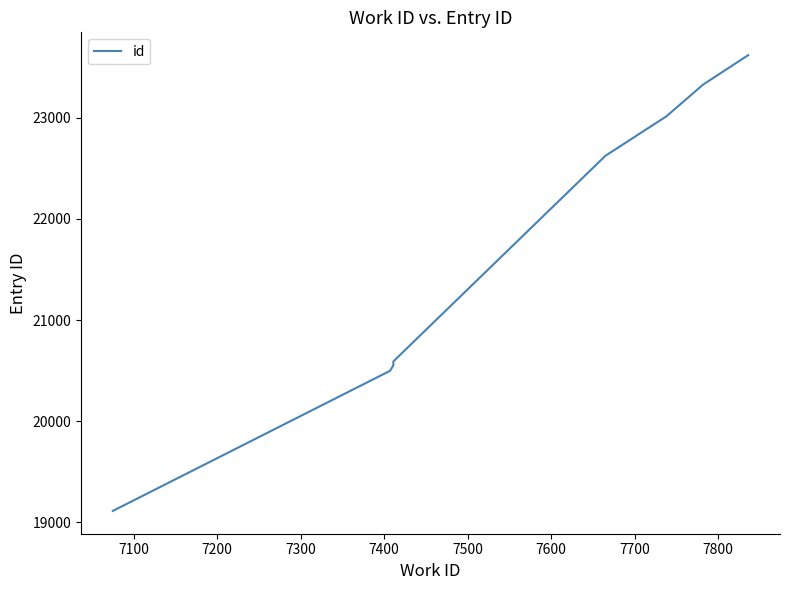

Reading left to right, extract all data points from this chart.

19113	20498	20552	20591	22624	23014	23328	23619